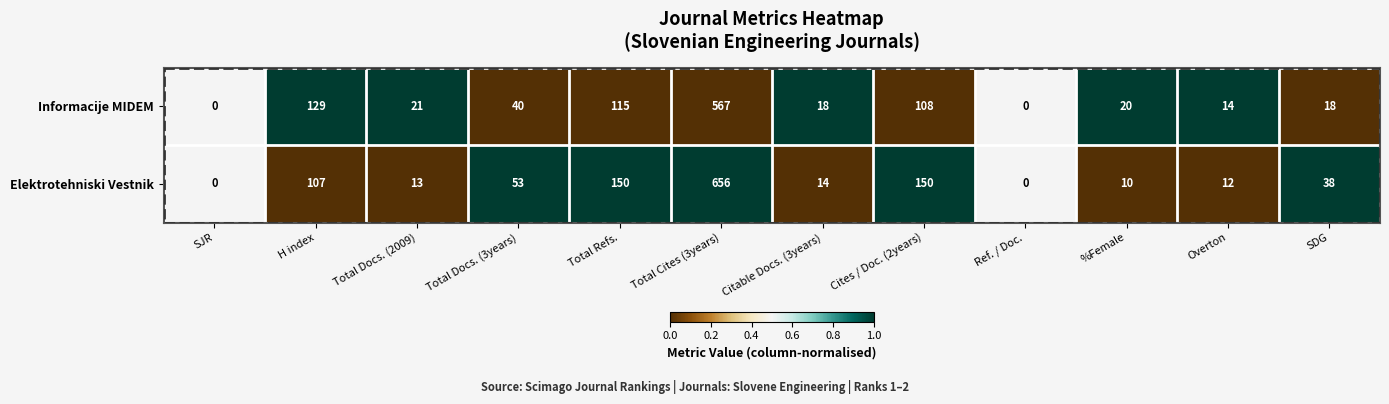

What is the average value of the Elektrotehniski Vestnik series?

100